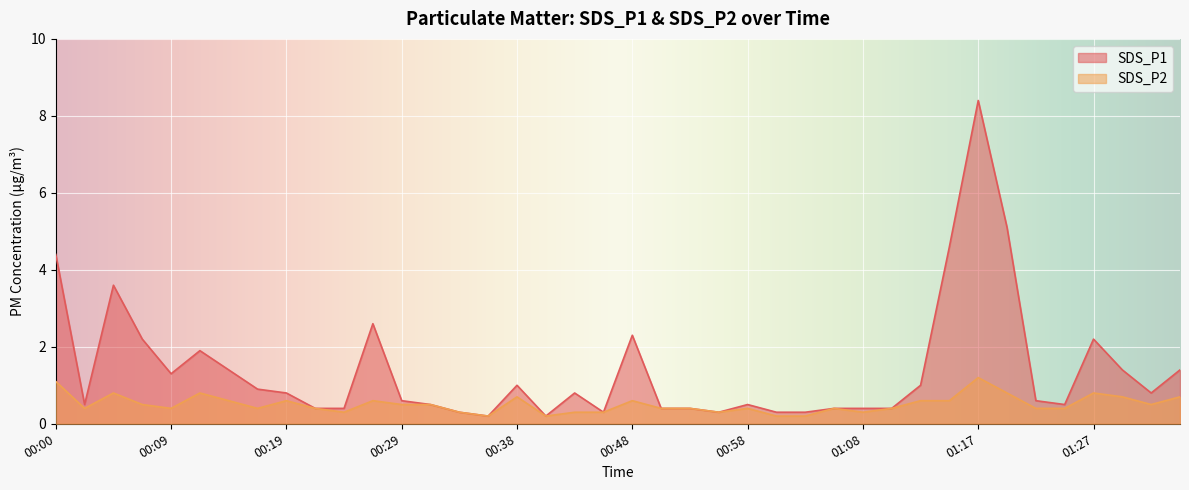

What is the label of the 19th point from the right?

00:51